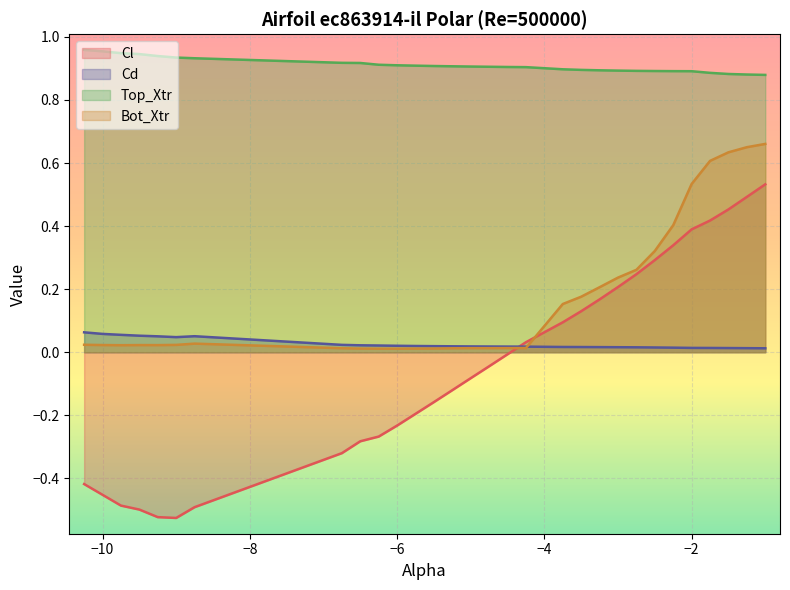

Which label corresponds to the largest value in the chart?

-10.25